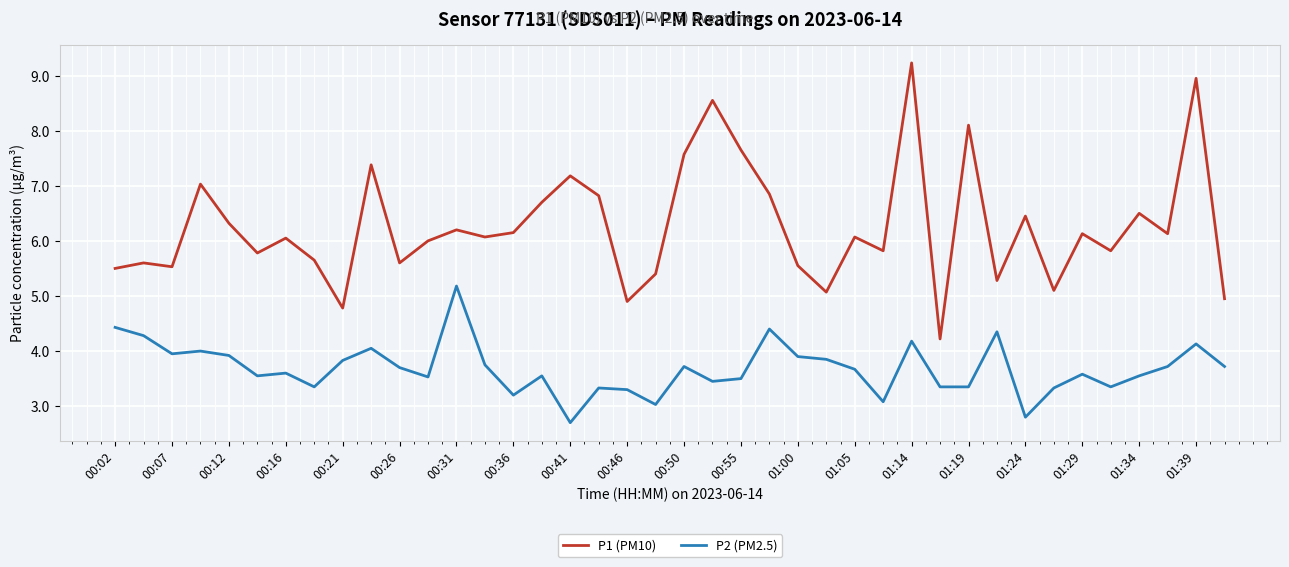

What is the greatest value displayed?

9.2